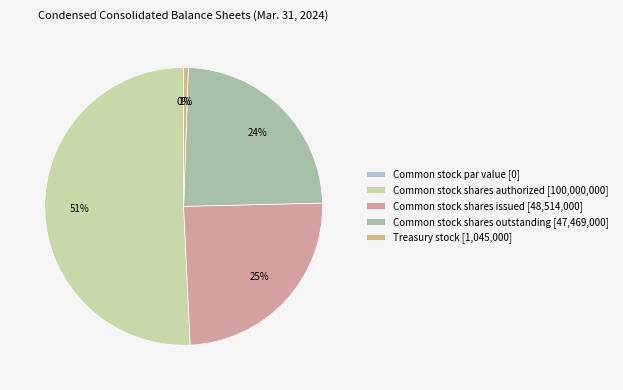

How many slices are in this pie chart?

5